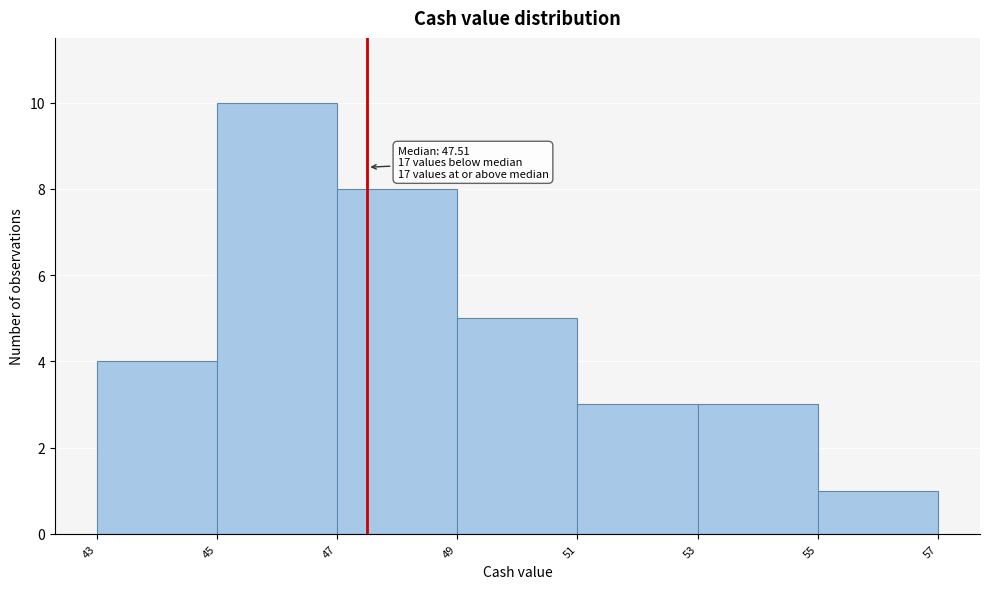

Over which range of the x-axis is the bar tallest?

45 to 47